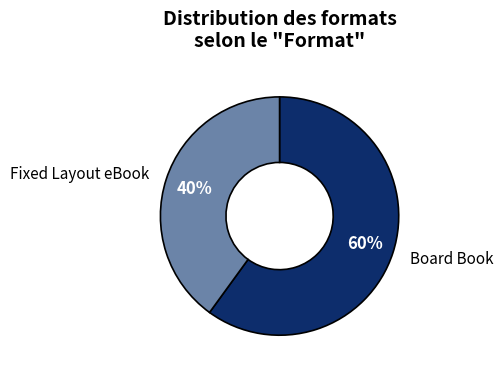

To the nearest percent, what is the average slice percentage?

50%